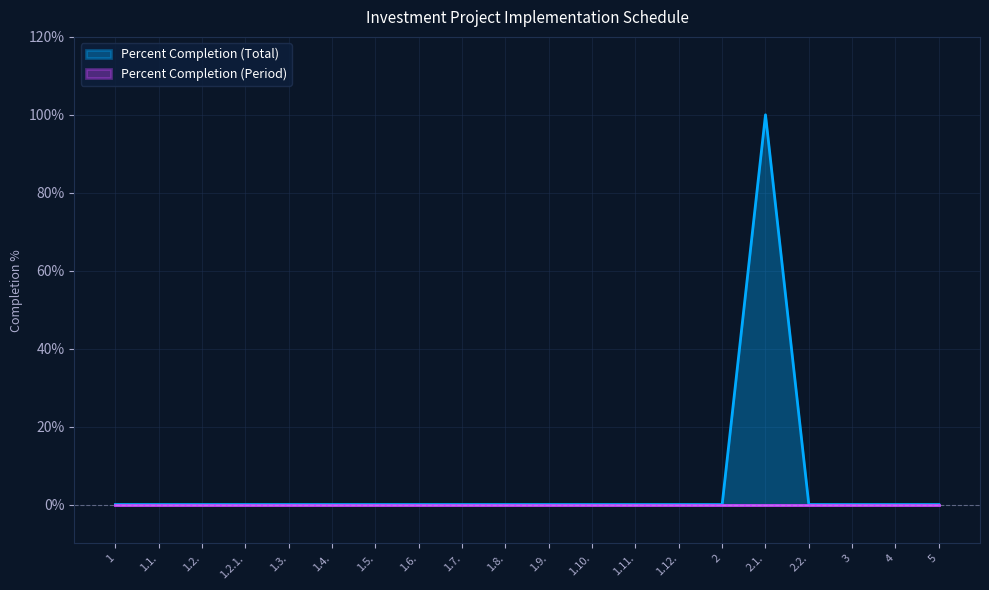

Is it true that the value at 2.2. is 0?

True